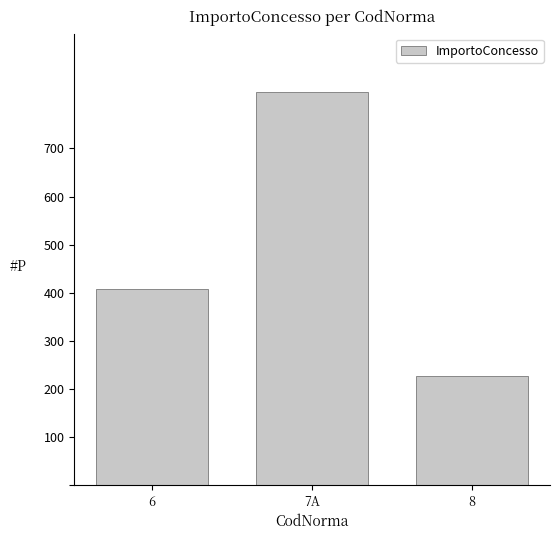

Count the number of categories in the chart.

3